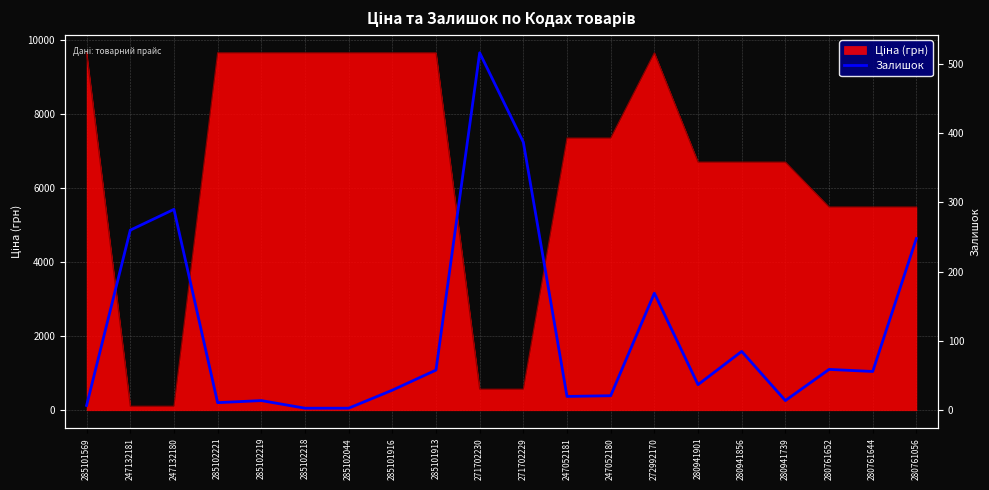

What is the approximate value at 280941901?

37